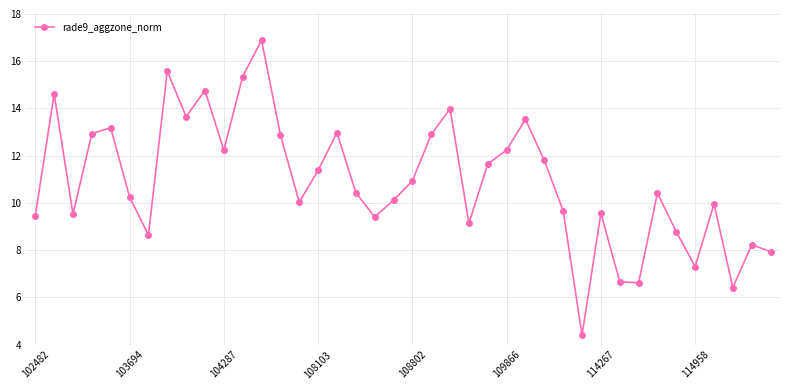

What is the difference between the maximum and second lowest values?

10.5